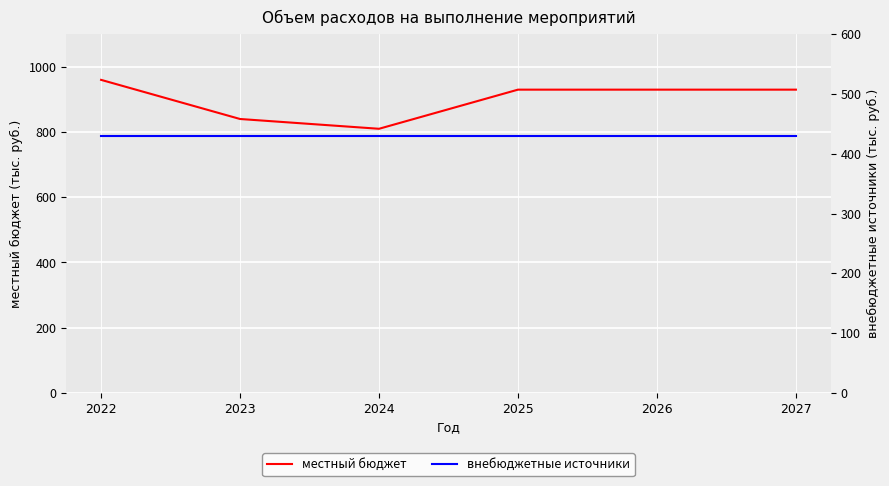

What is the difference between the местный бюджет values at 2022 and 2023?

120